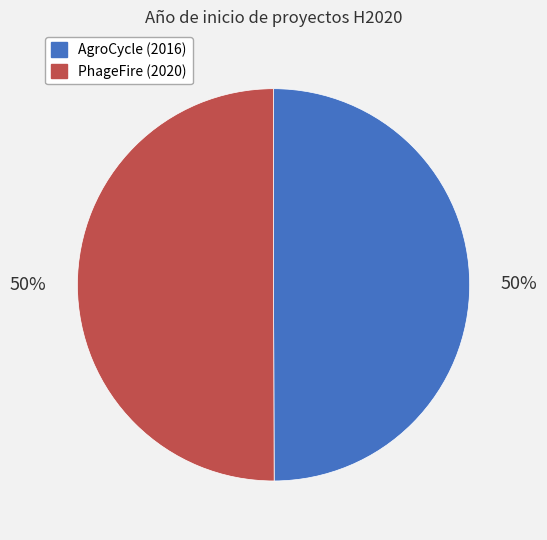

To the nearest percent, what is the average slice percentage?

50%